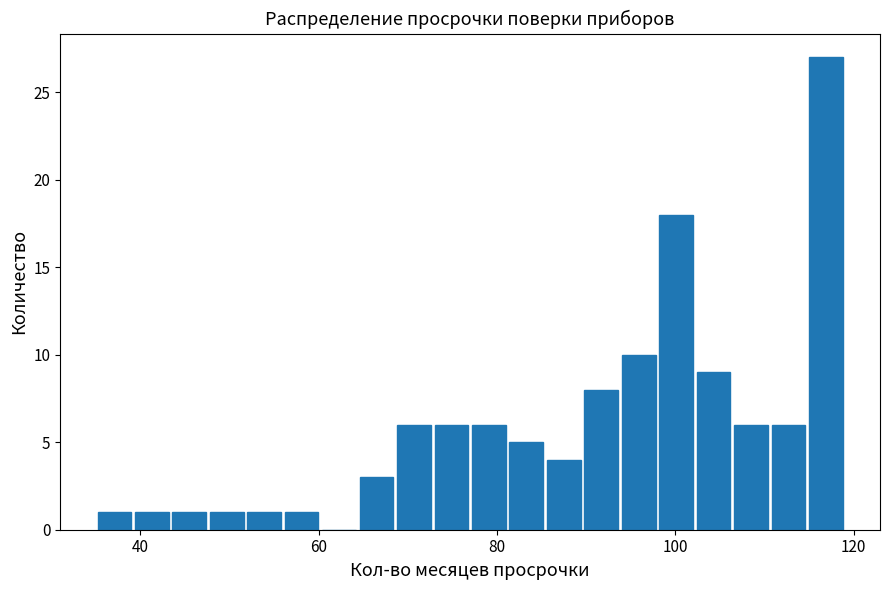

Around what value on the x-axis is the tallest bar? Give the approximate position of its centre, as read against the axis.

116